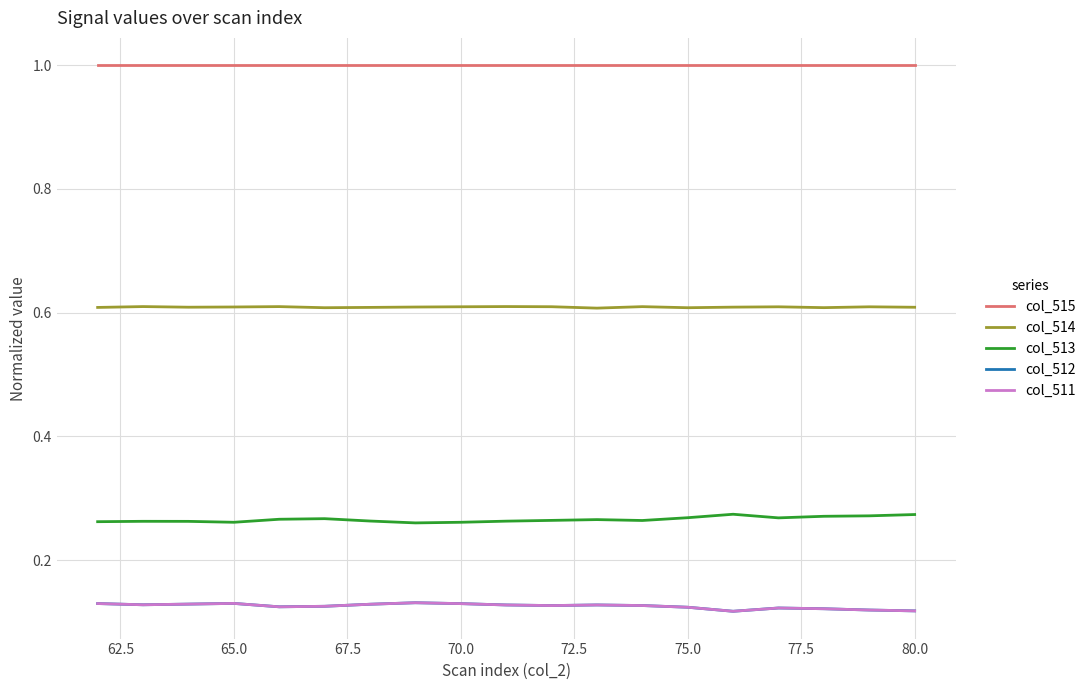

True or false: col_512 and col_514 intersect in this chart.

False